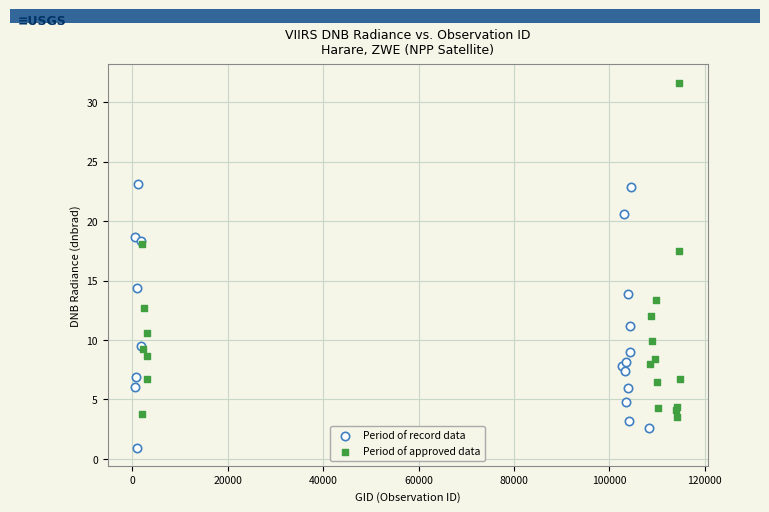

What are all the series names shown in the legend?

Period of record data, Period of approved data